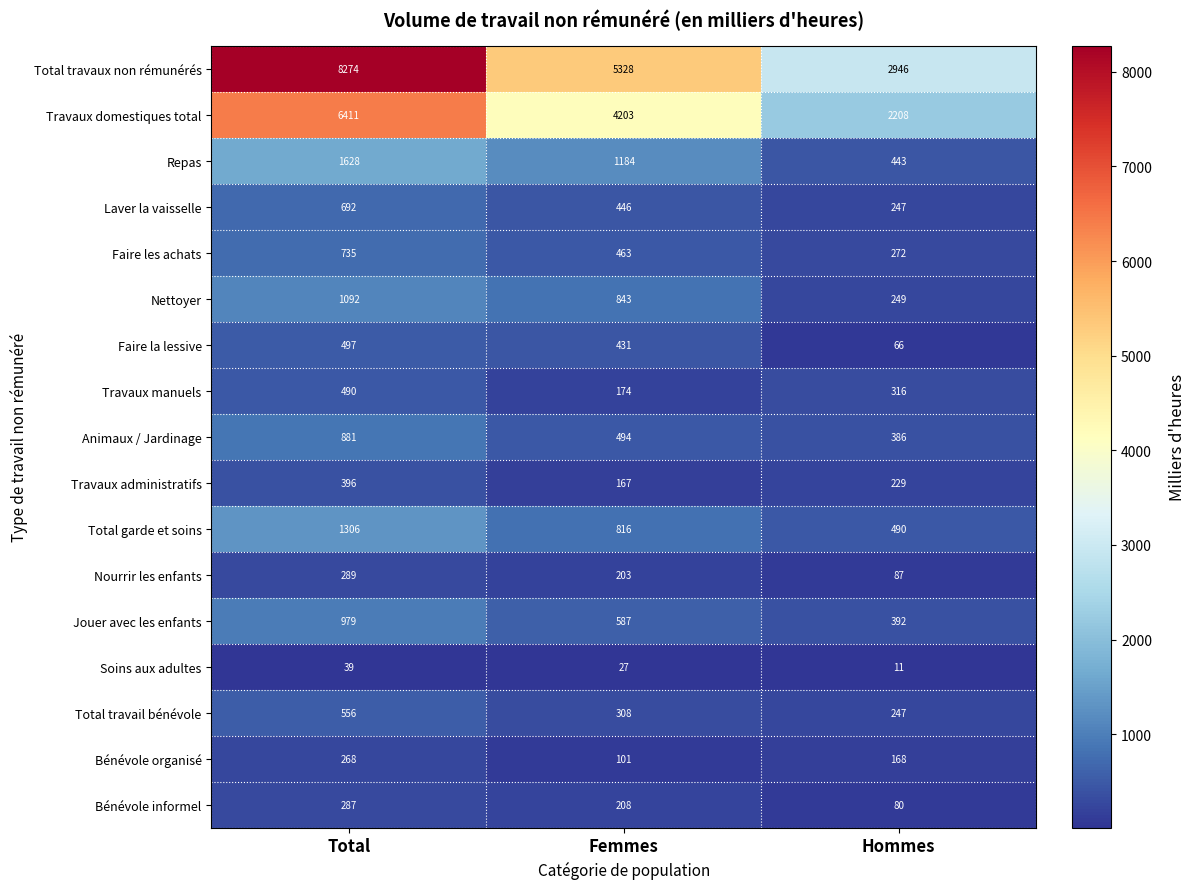

How many distinct data groups are displayed?

17